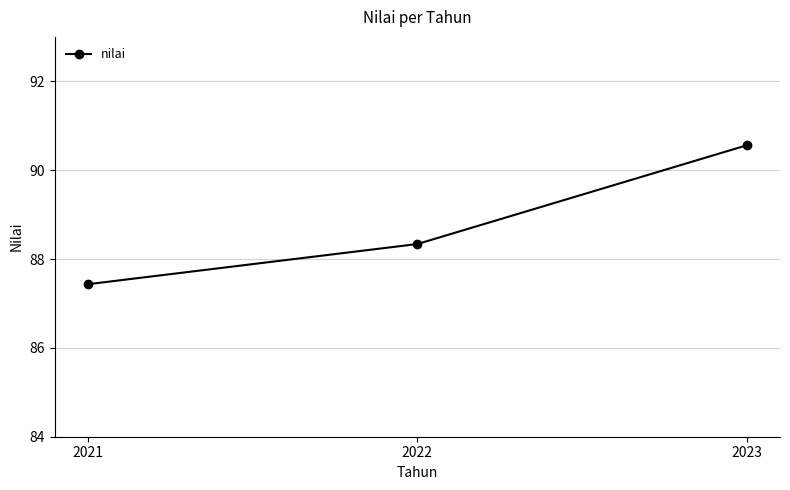

Reading left to right, list all the values displayed in this chart.

87.4	88.3	90.6